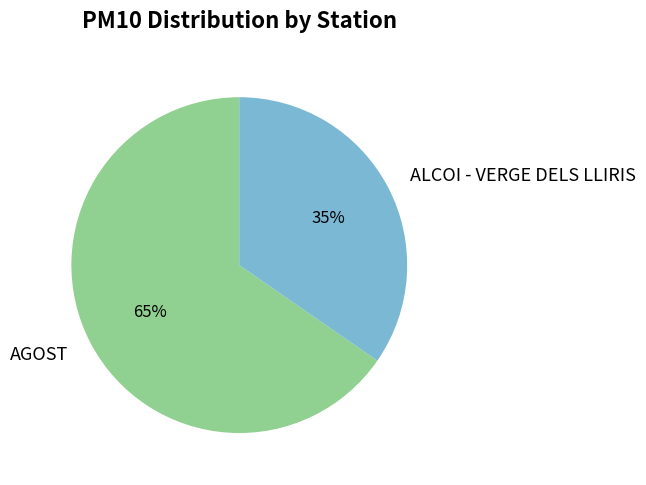

How many slices are in this pie chart?

2